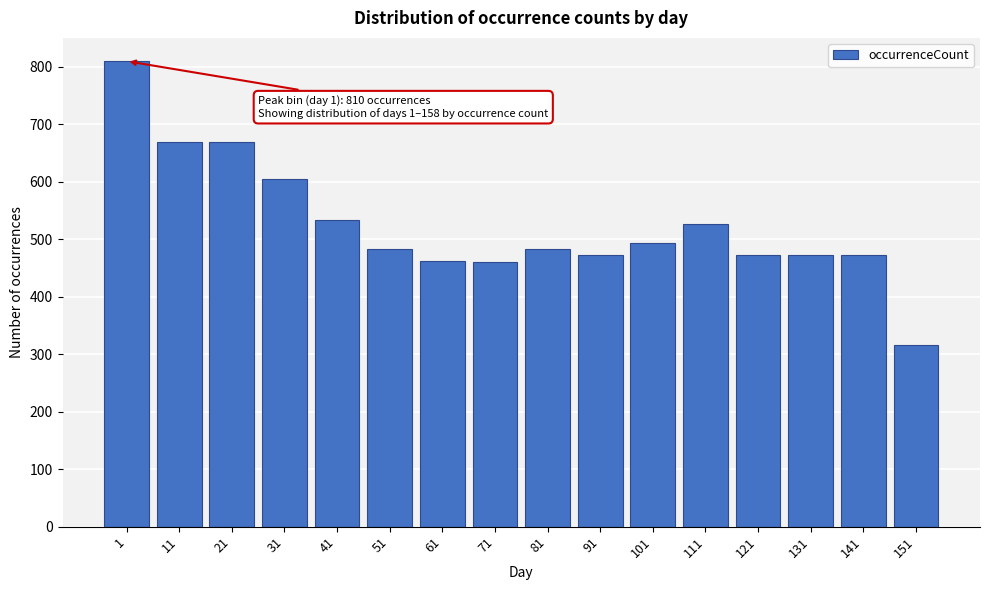

What is the value of the 12th bar from the left?

527